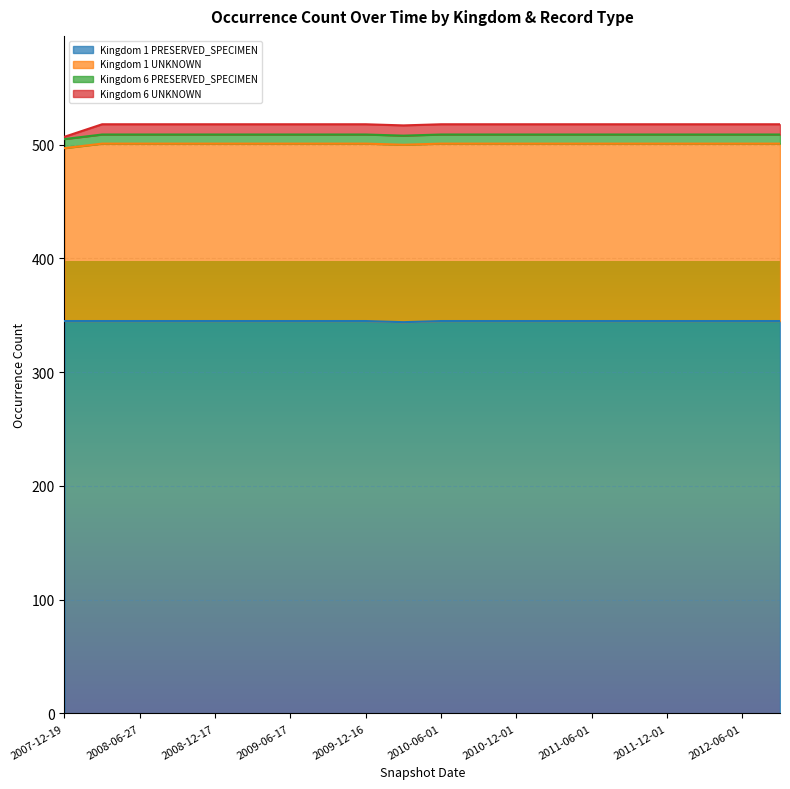

At which label does Kingdom 1 UNKNOWN reach its minimum?

2007-12-19